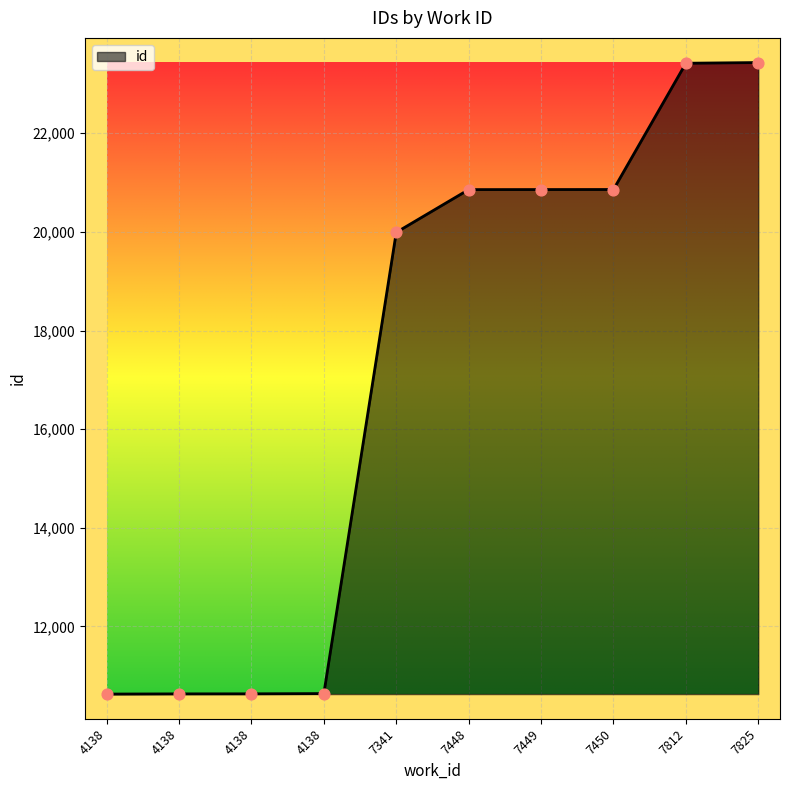

Approximately how many times larger is the value at 7825 compared to 4138?

2.2